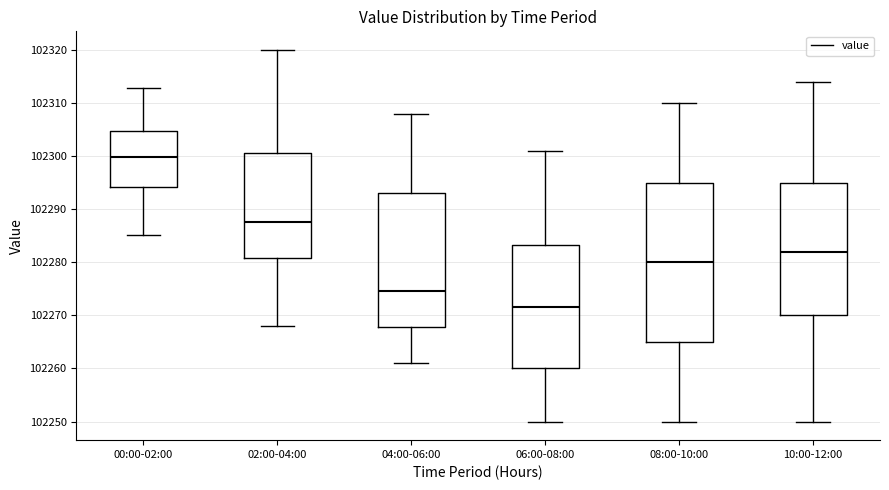

Reading left to right, transcribe this box plot: for each box, give where its median line is, the range the box spans, and where its two whiskers end, as read against the y-axis. The values are not printed on the chart, so give them approximately, as read against the axis.

00:00-02:00: median 102300, box 102294 to 102305, whiskers 102285 to 102313
02:00-04:00: median 102288, box 102281 to 102301, whiskers 102268 to 102320
04:00-06:00: median 102275, box 102268 to 102293, whiskers 102261 to 102308
06:00-08:00: median 102272, box 102260 to 102283, whiskers 102250 to 102301
08:00-10:00: median 102280, box 102265 to 102295, whiskers 102250 to 102310
10:00-12:00: median 102282, box 102270 to 102295, whiskers 102250 to 102314